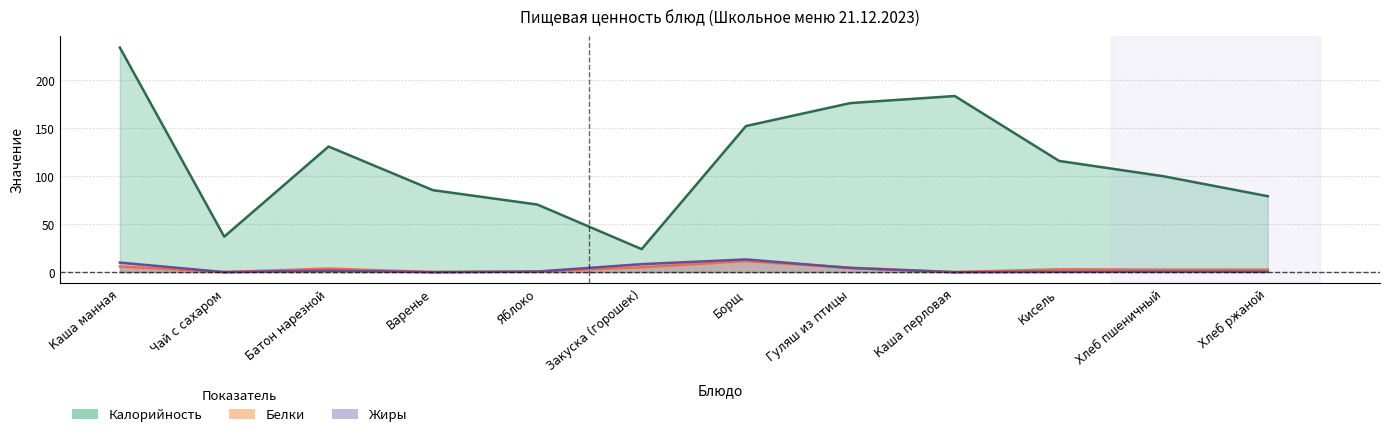

What are all the series names shown in the legend?

Калорийность, Белки, Жиры